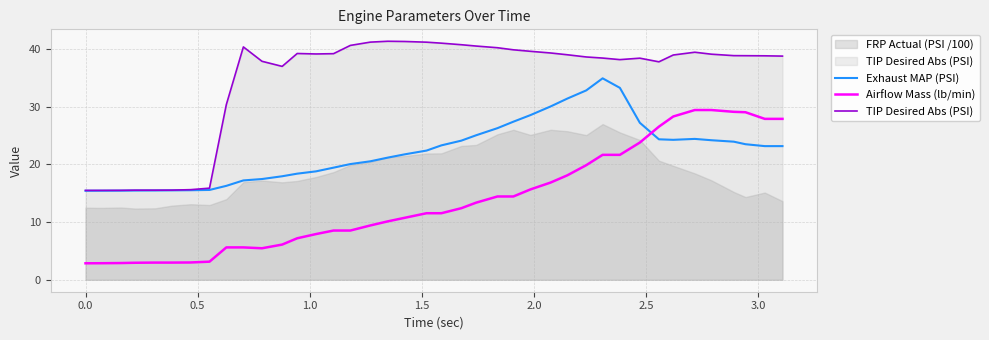

How many times do Exhaust MAP (PSI) and Airflow Mass (lb/min) cross each other?

1